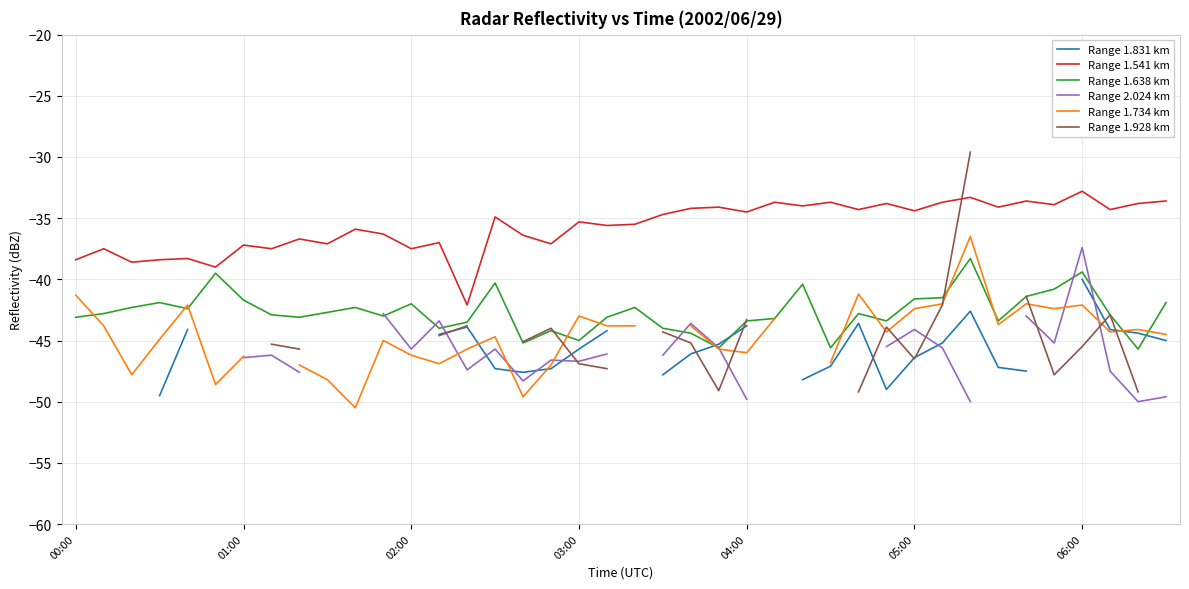

Where does the Range 1.734 km series first go above -44?

00:00